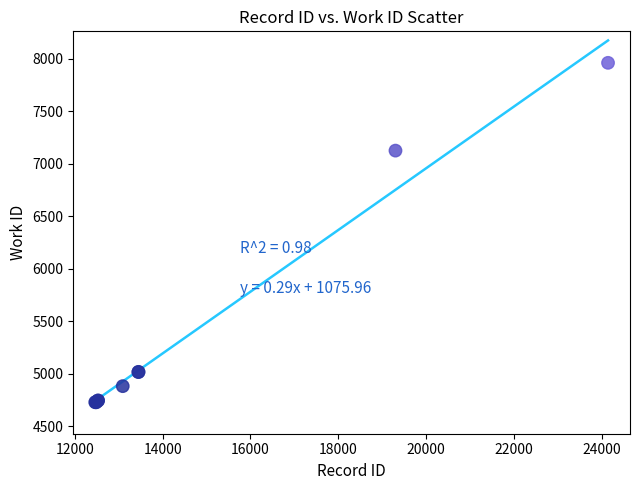

What Y value in the scatter plot is closest to 6343?

7123